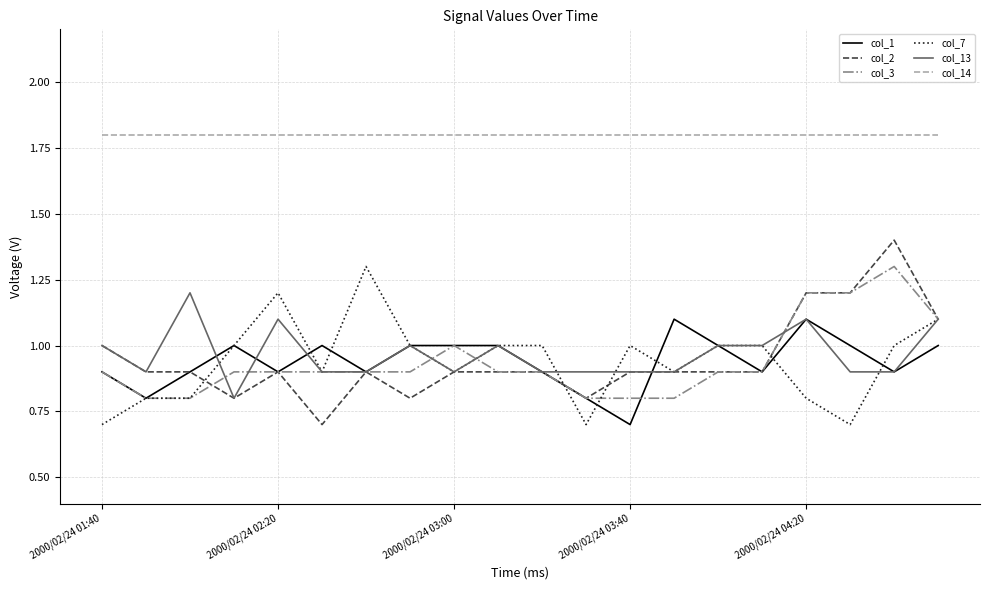

Which series has the largest total across all categories?

col_14